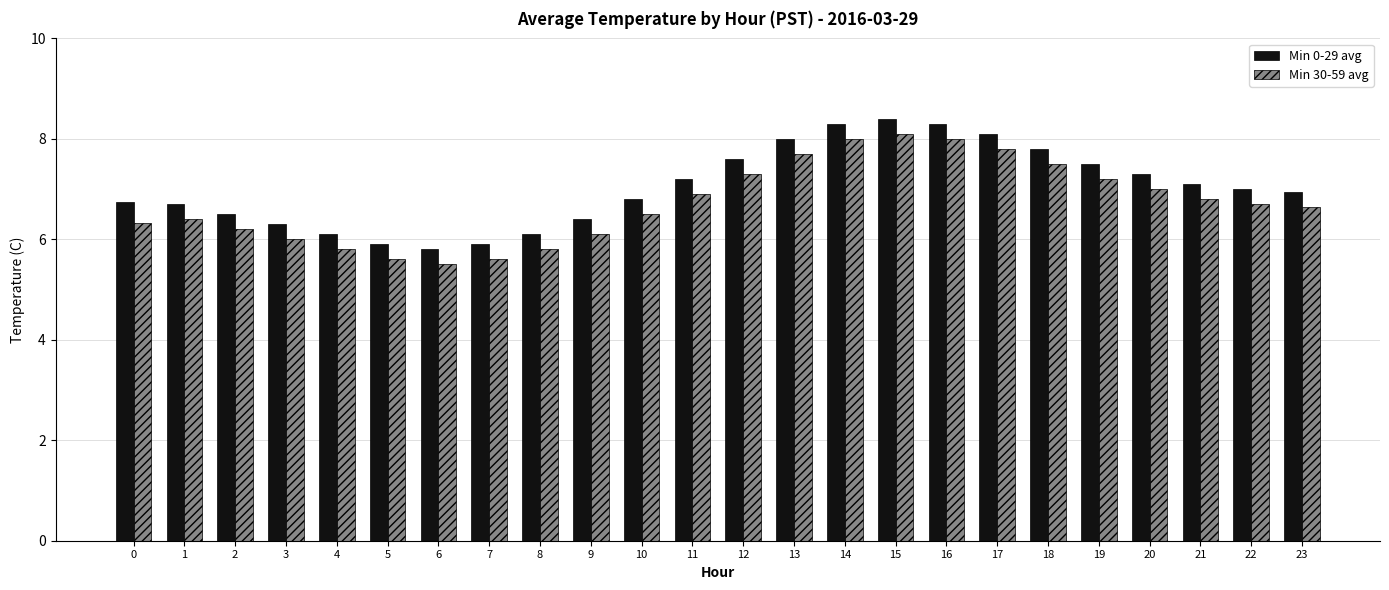

How many groups of bars are there?

24